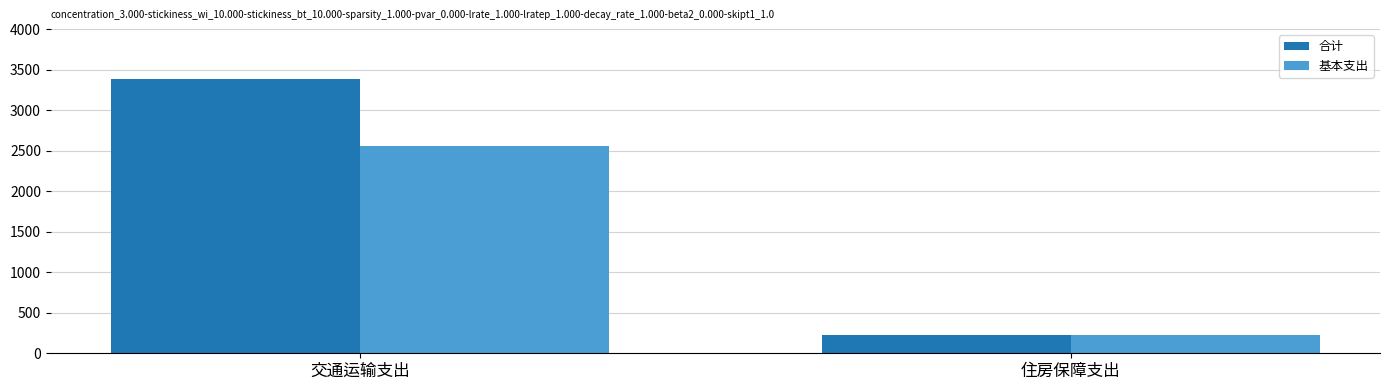

Reading right to left, list all the values displayed in this chart.

合计: 224.4	3386.2
基本支出: 224.4	2562.4